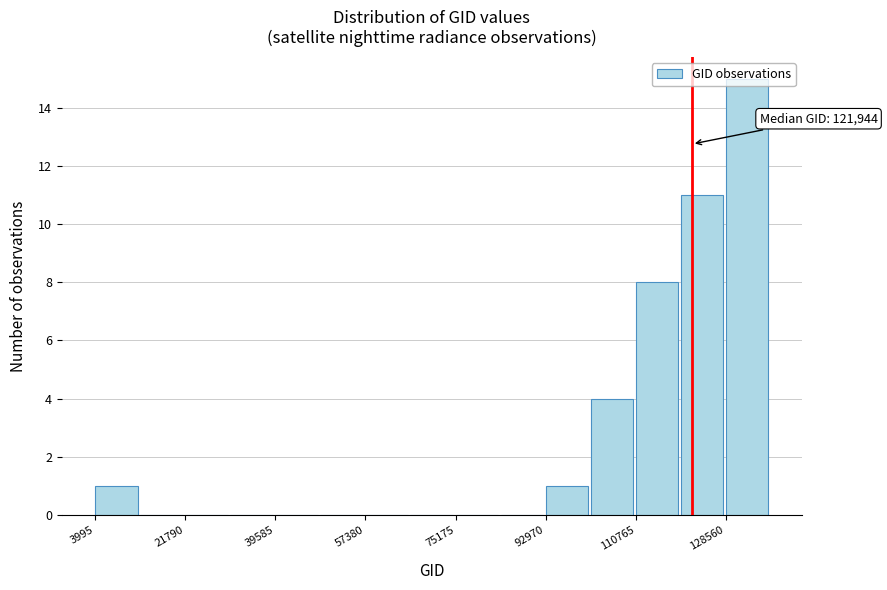

Which range on the x-axis has the tallest bar?

128000 to 138000